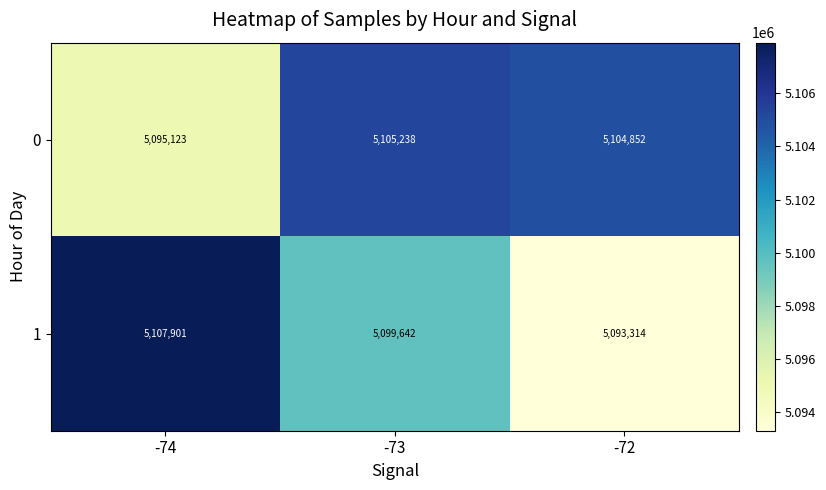

How many data points does each series have?

3